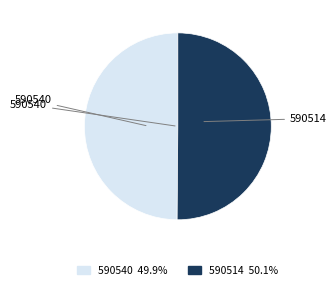

Is the sum of 590540 and 590514 greater than half?

Yes